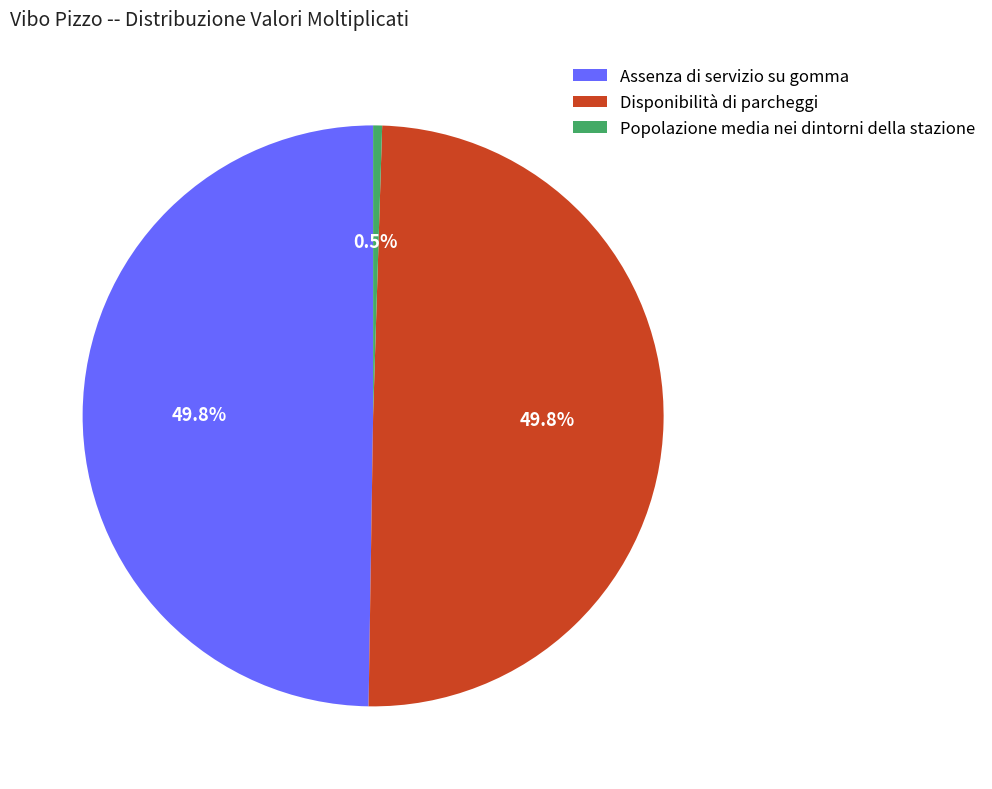

Which category has the smallest portion of the pie?

Popolazione media nei dintorni della stazione